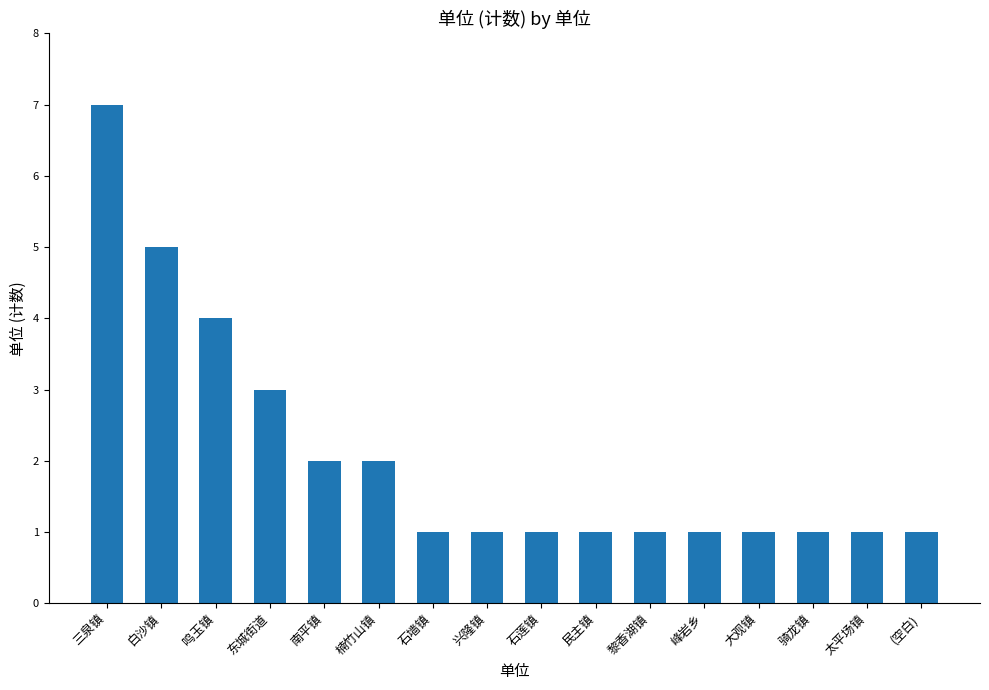

The chart shows a value of 3 at 南平镇. True or false?

False